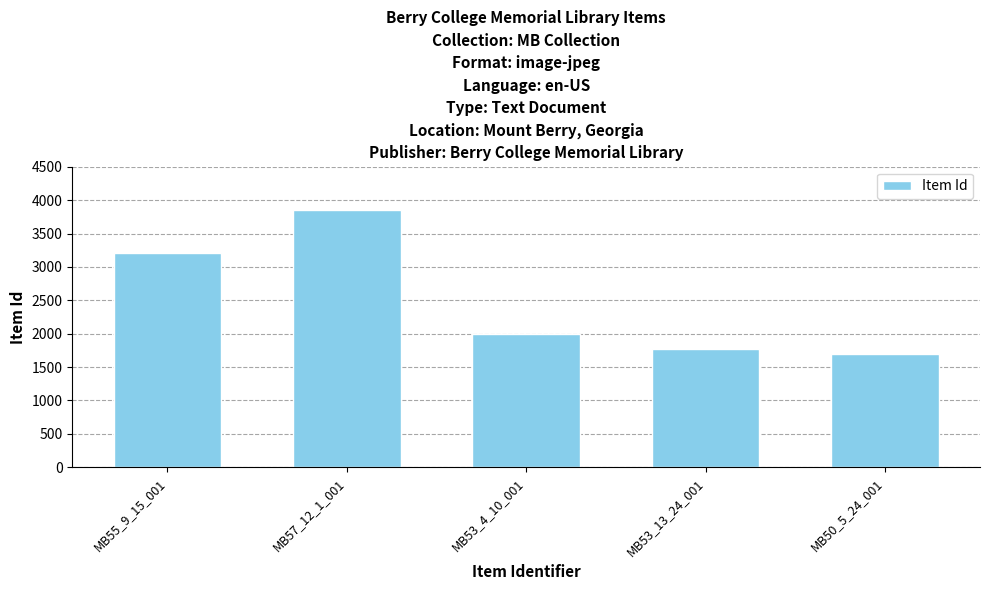

Does the chart contain any negative values?

No